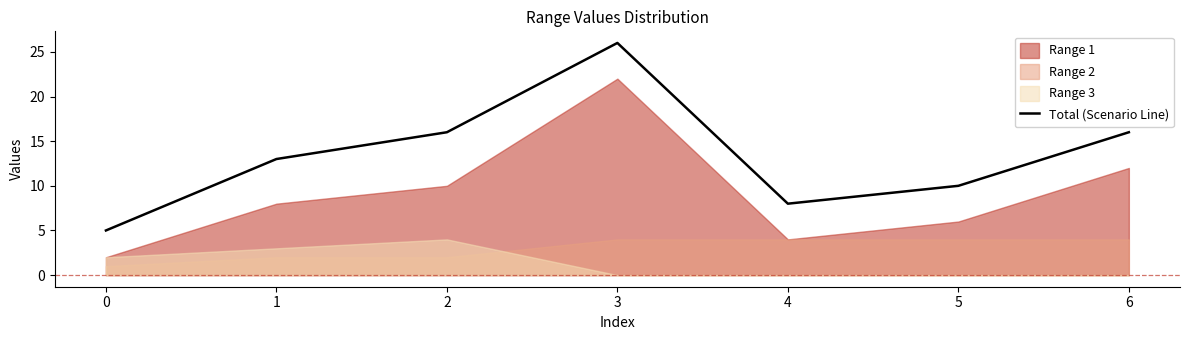

True or false: the data shows 16 at 2.

True